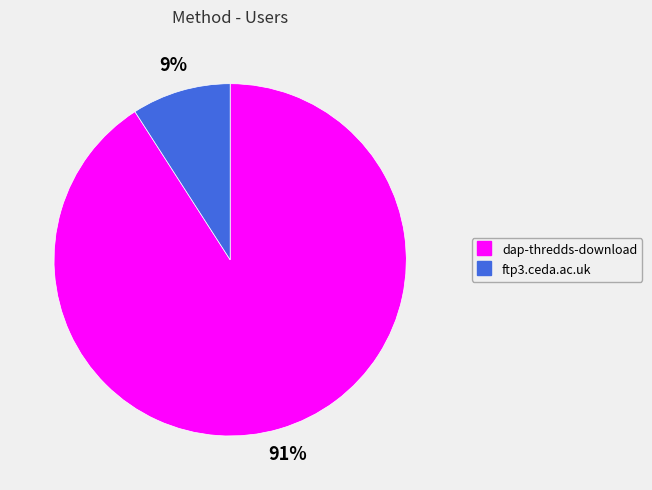

Is the sum of dap-thredds-download and ftp3.ceda.ac.uk greater than half?

Yes